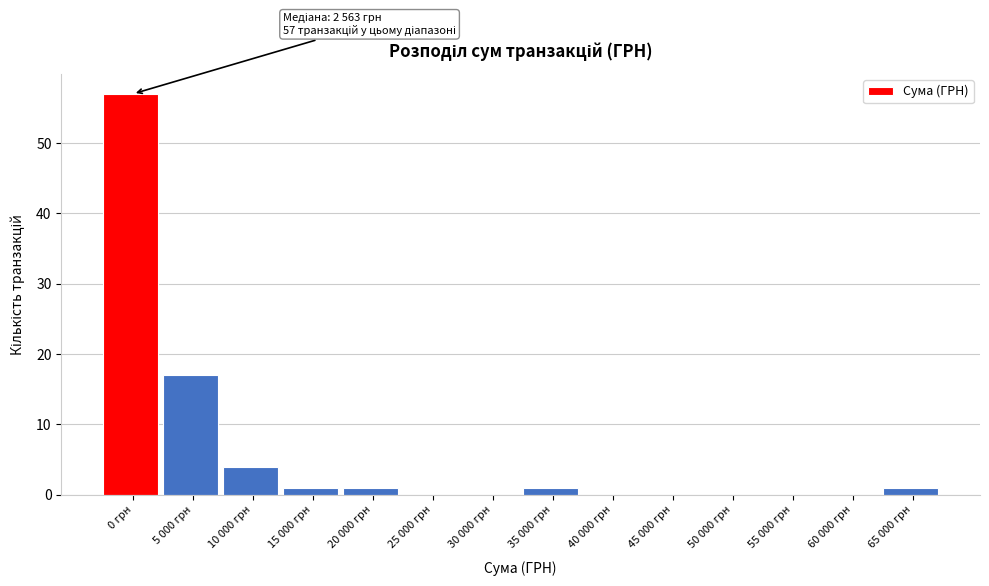

Reading left to right, what are all the values shown in this chart?

0 грн=57	5 000 грн=17	10 000 грн=4	15 000 грн=1	20 000 грн=1	25 000 грн=0	30 000 грн=0	35 000 грн=1	40 000 грн=0	45 000 грн=0	50 000 грн=0	55 000 грн=0	60 000 грн=0	65 000 грн=1